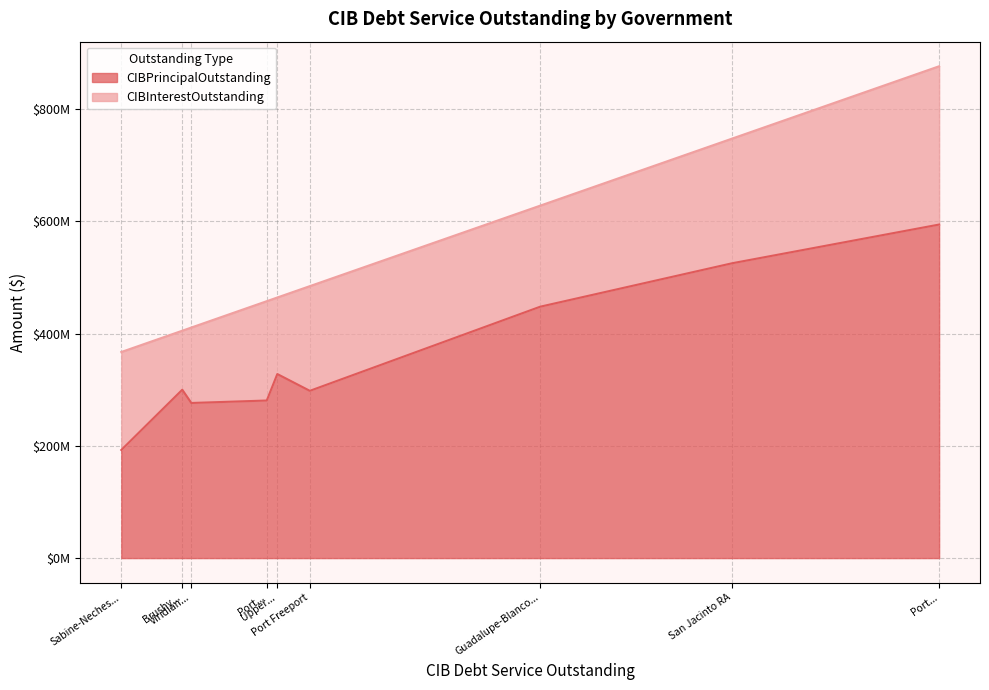

How many categories are shown in the chart?

9